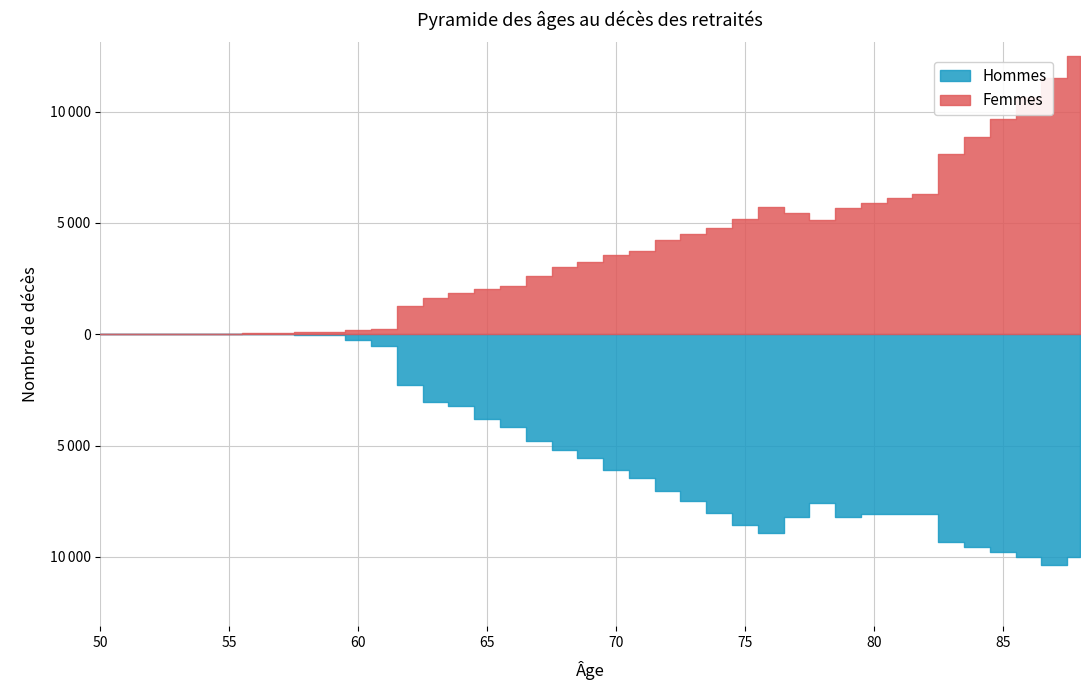

True or false: Hommes and Femmes intersect in this chart.

False